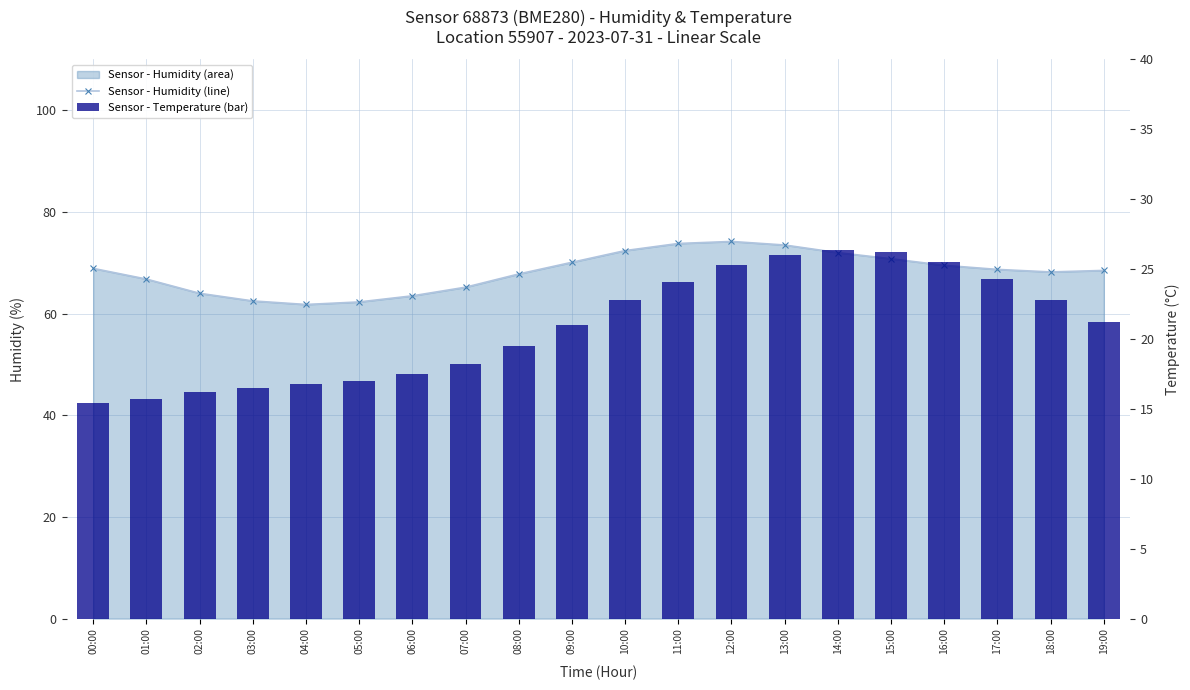

Rank the series by their average value, from lowest to highest.

Temperature, Humidity